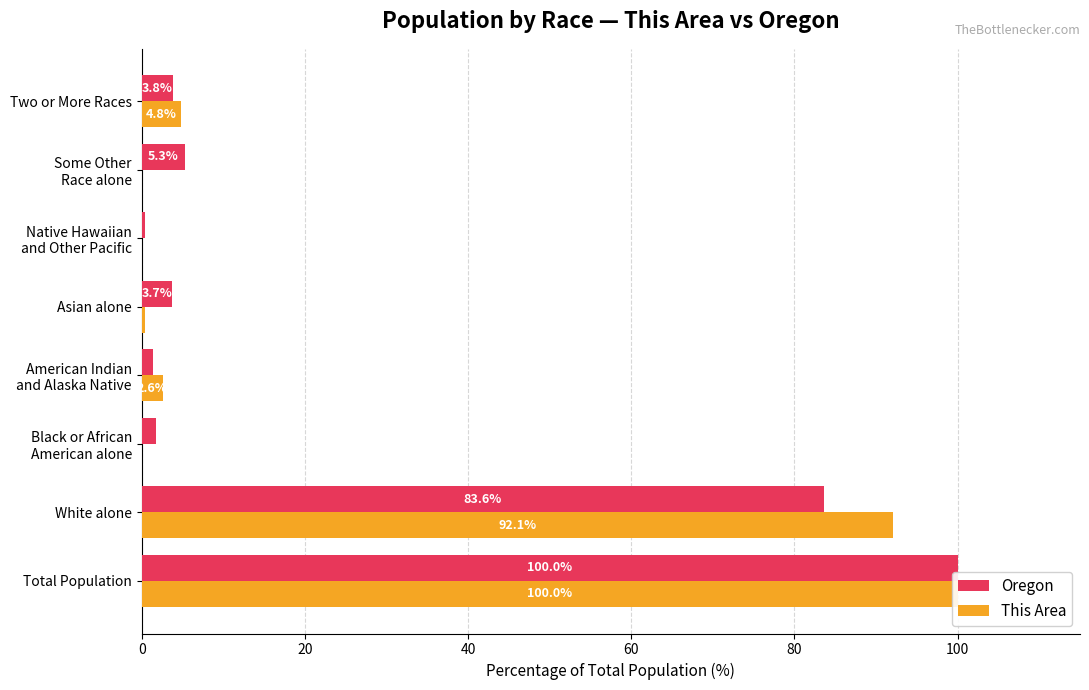

Are the bars grouped side by side (vs. stacked)?

Yes